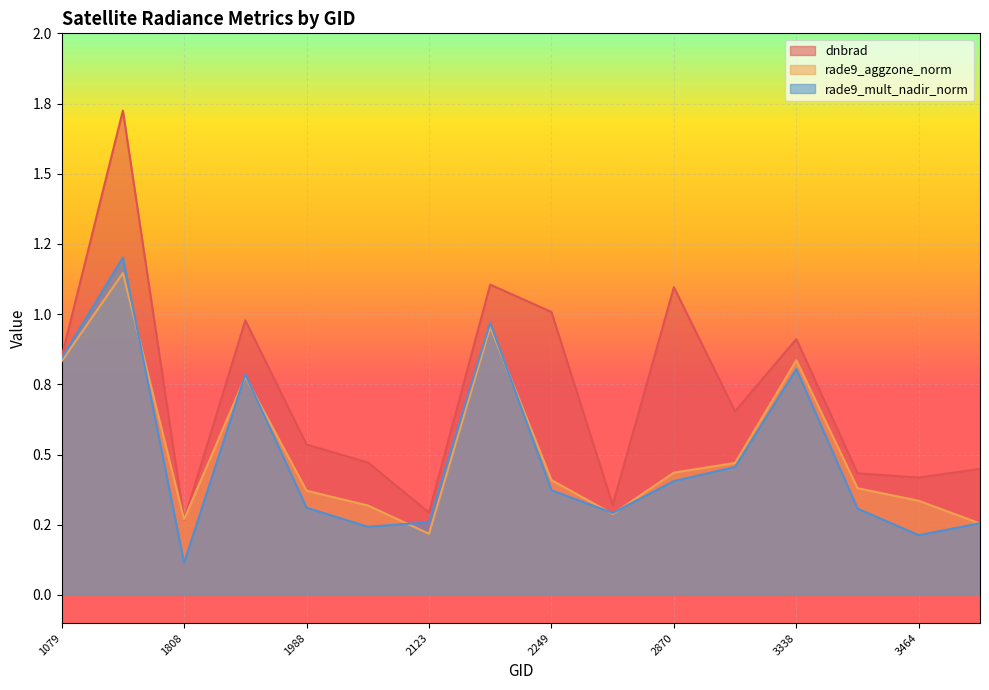

True or false: dnbrad and rade9_mult_nadir_norm cross at least once.

False